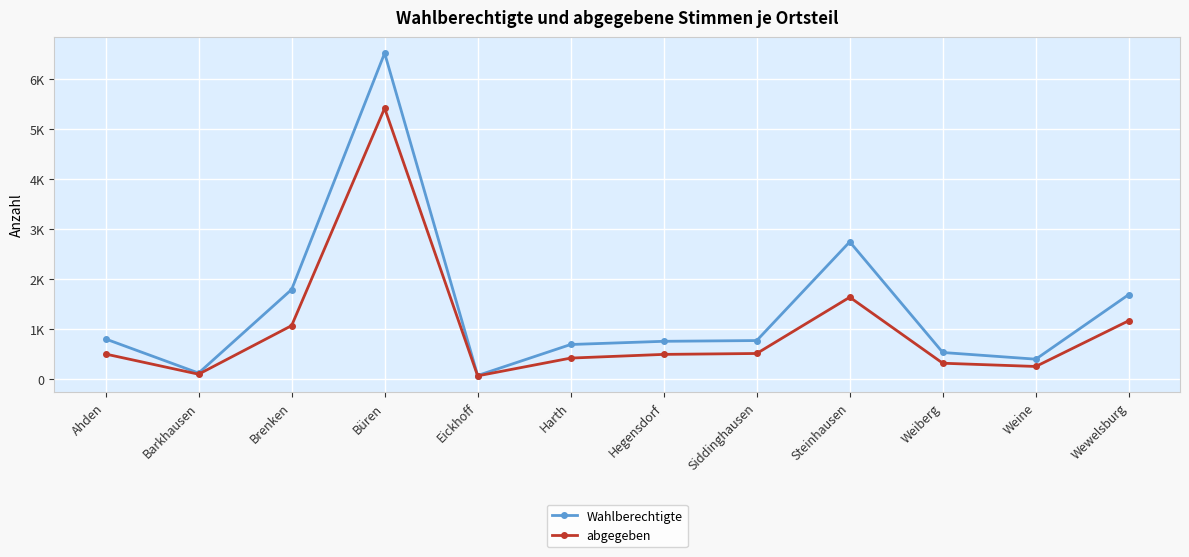

True or false: abgegeben and Wahlberechtigte cross at least once.

False